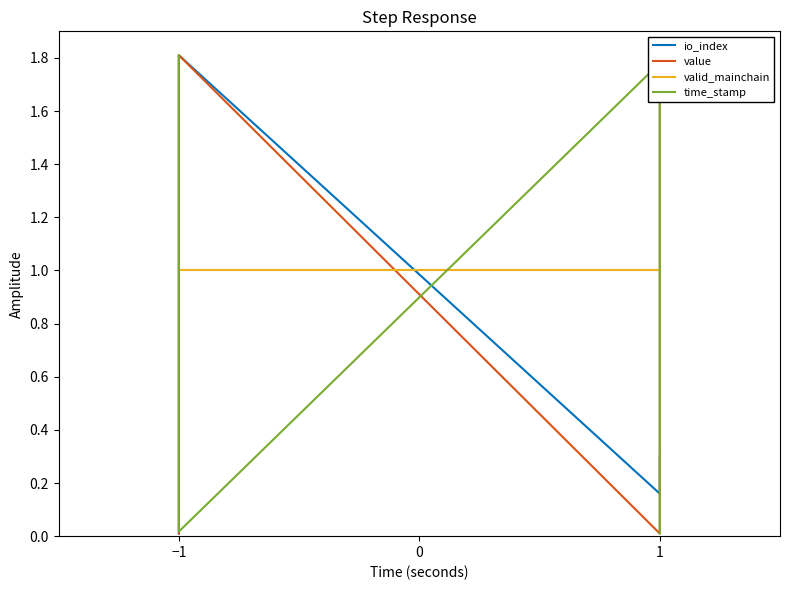

Rank the series by their maximum value, from highest to lowest.

io_index, value, time_stamp, valid_mainchain